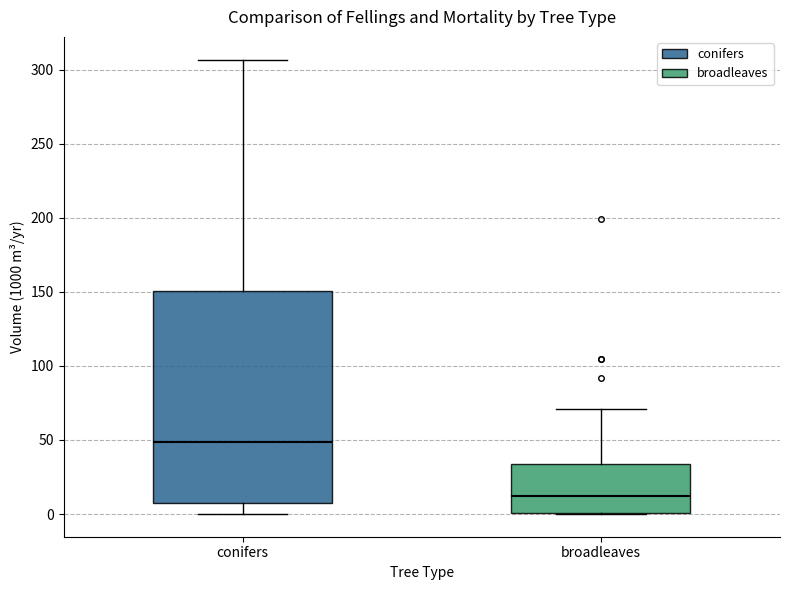

Reading left to right, read every box against the y-axis: the position of its median line, the range the box covers, and the ends of its whiskers. The values are not printed on the chart, so give them approximately, as read against the axis.

conifers: median 50, box 10 to 150, whiskers 0 to 305
broadleaves: median 15, box 0 to 35, whiskers 0 to 70